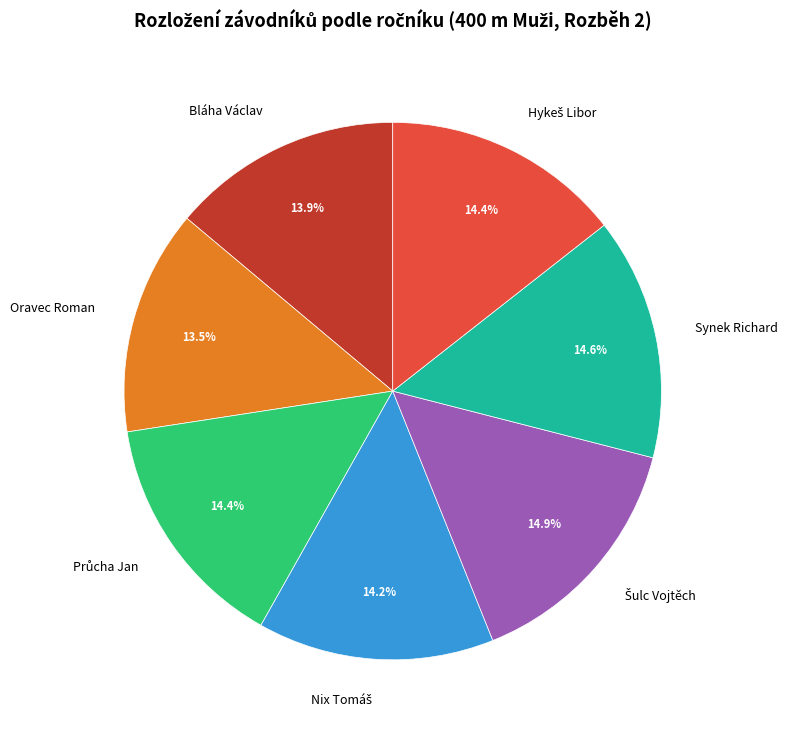

Count the number of slices in the pie.

7